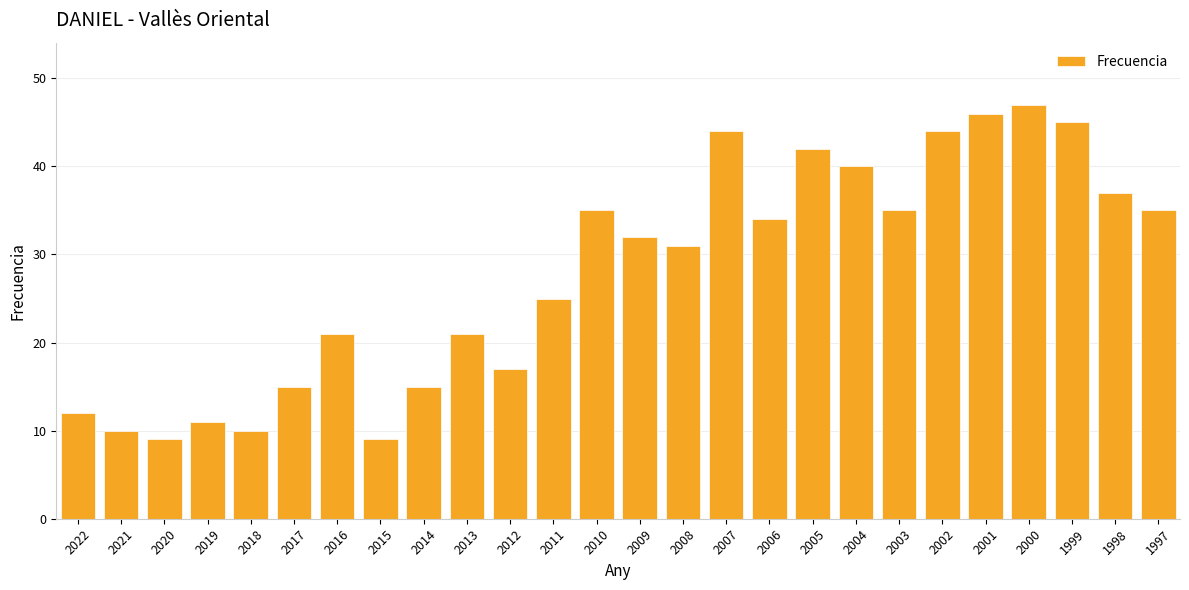

What is the difference between the values at 2018 and 2006?

24